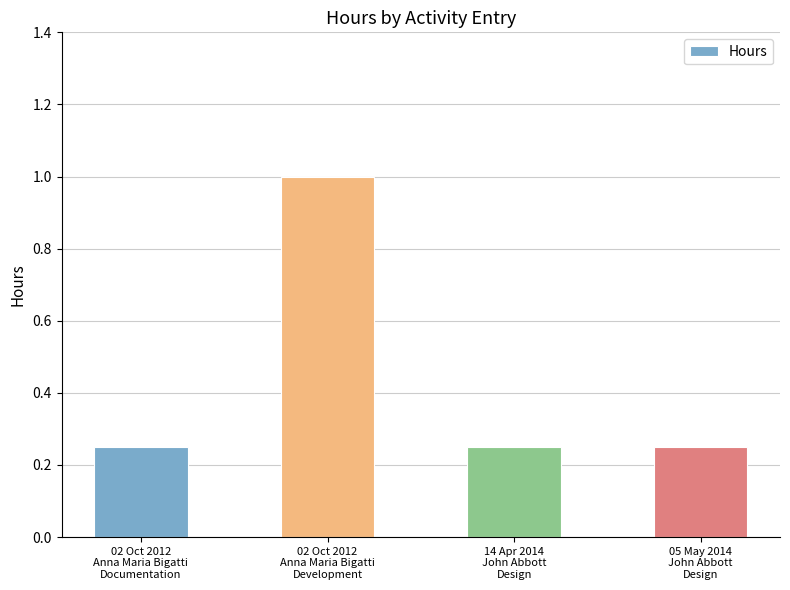

What is the difference between the maximum and minimum values?

0.8